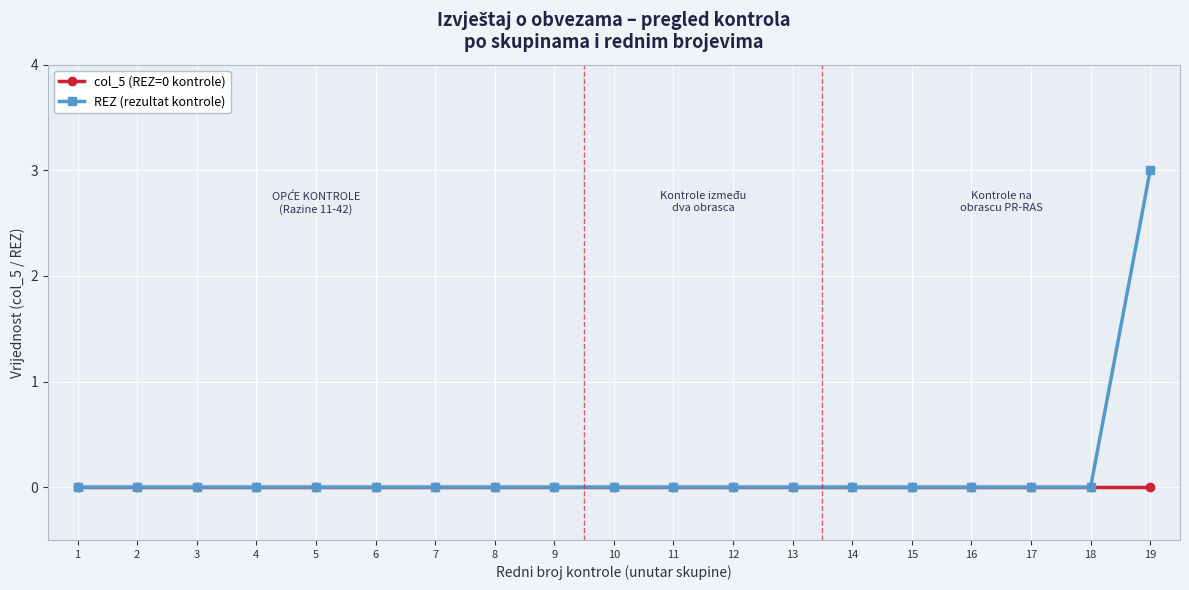

Which series has the largest range (max minus min)?

REZ (rezultat kontrole)